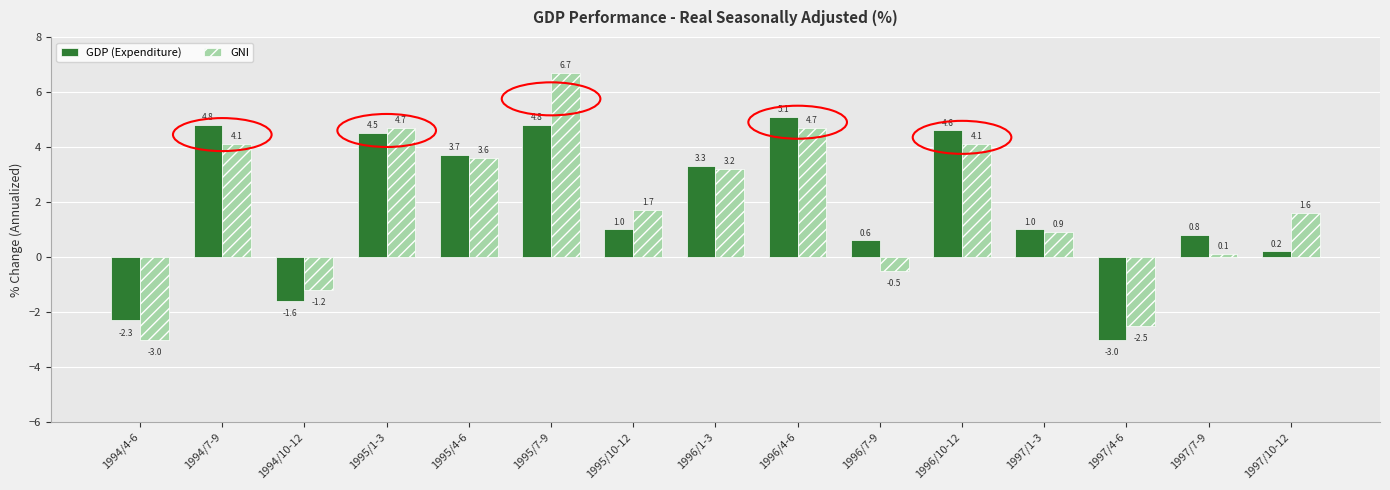

Is it true that GDP (Expenditure) equals -1.6 at 1994/10-12?

True